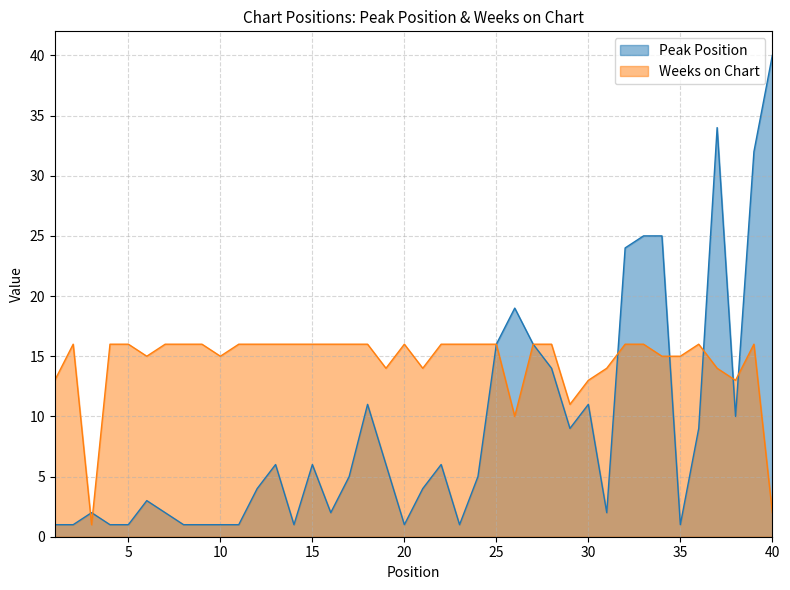

Reading right to left, transcribe all the data shown in this chart.

Peak Position: 40	32	10	34	9	1	25	25	24	2	11	9	14	16	19	16	5	1	6	4	1	6	11	5	2	6	1	6	4	1	1	1	1	2	3	1	1	2	1	1
Weeks on Chart: 2	16	13	14	16	15	15	16	16	14	13	11	16	16	10	16	16	16	16	14	16	14	16	16	16	16	16	16	16	16	15	16	16	16	15	16	16	1	16	13